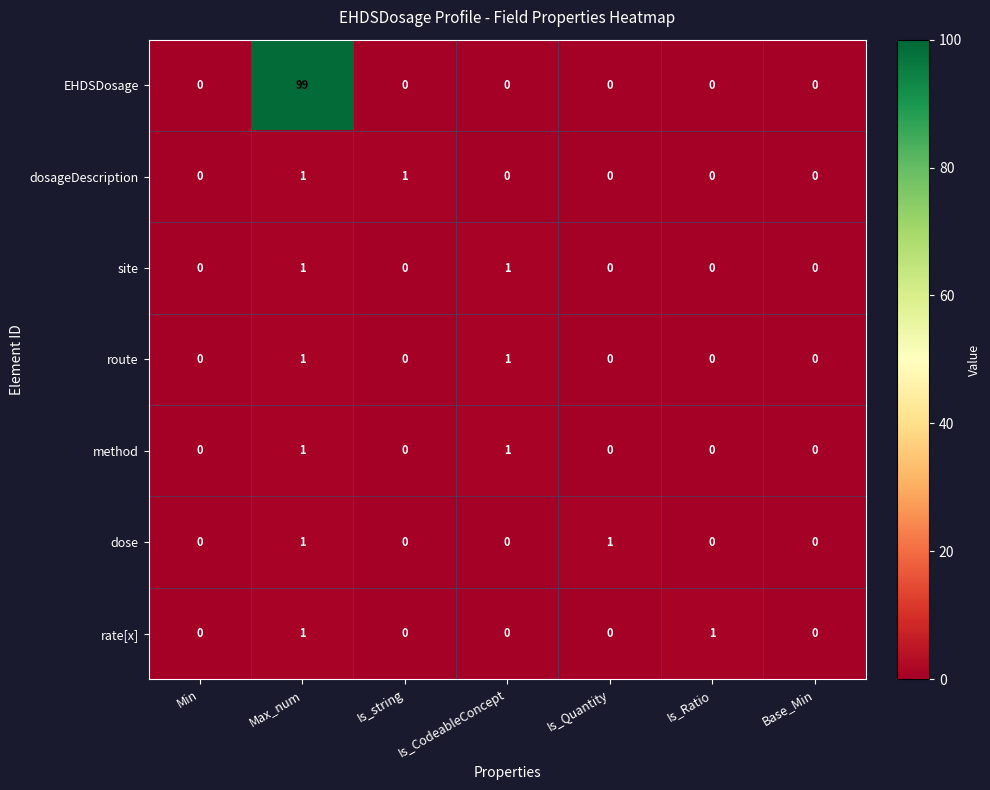

Which series has the largest total across all categories?

EHDSDosage